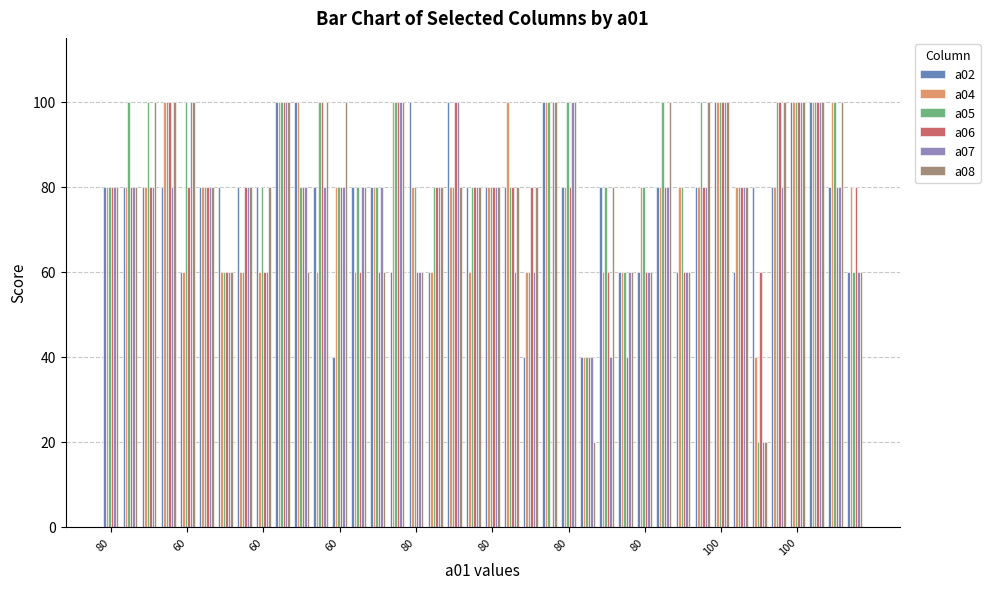

What is the maximum value shown in the chart?

100